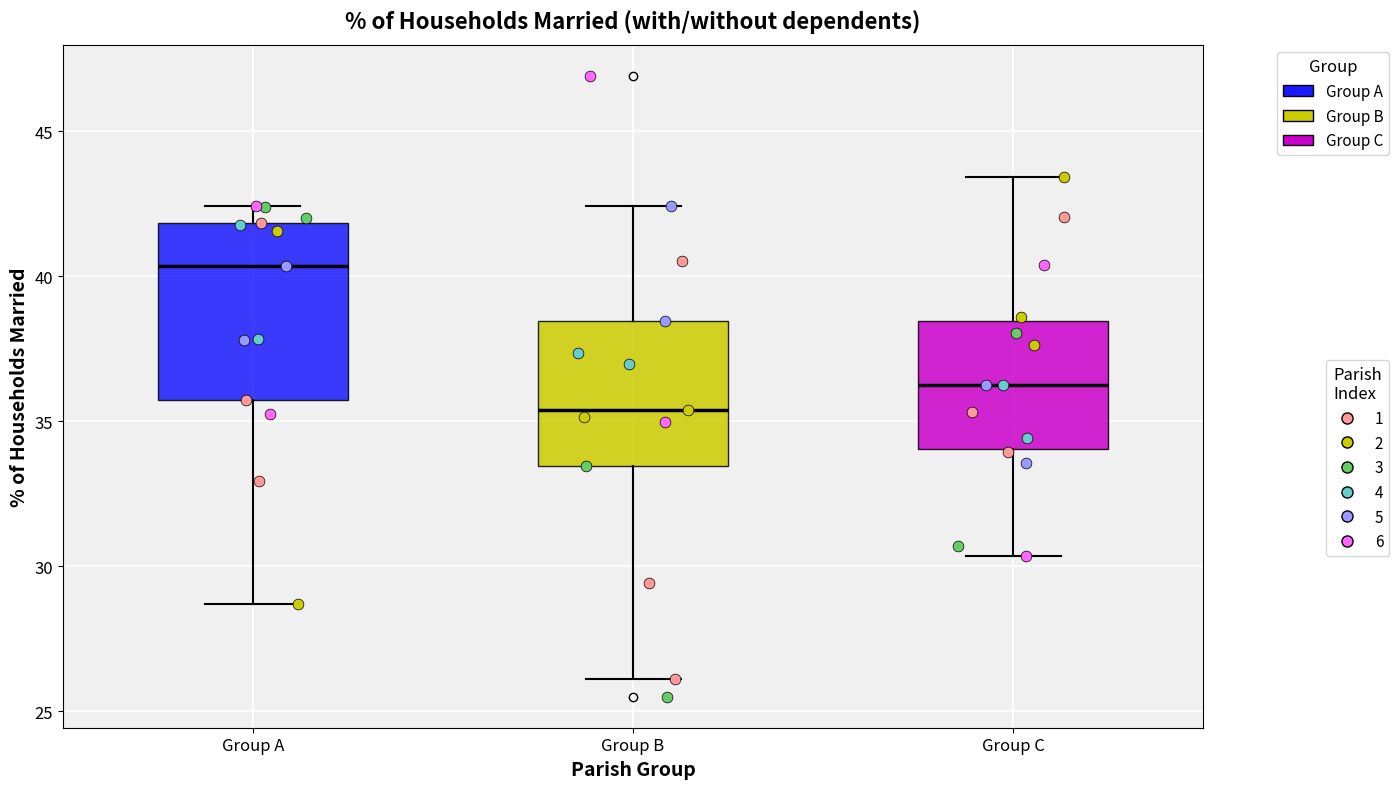

Where does the lower whisker of the box for Group C end on the y-axis? The values are not printed on the chart, so give them approximately, as read against the axis.

30.5